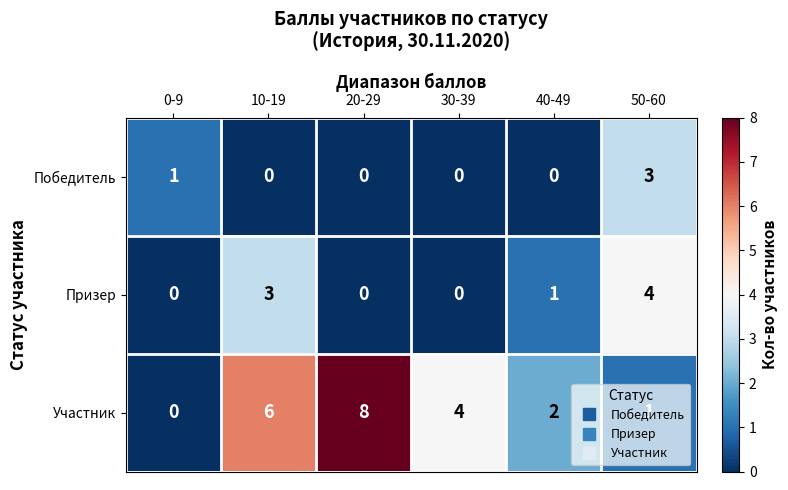

The value of Призер at 10-19 is 3. True or false?

True